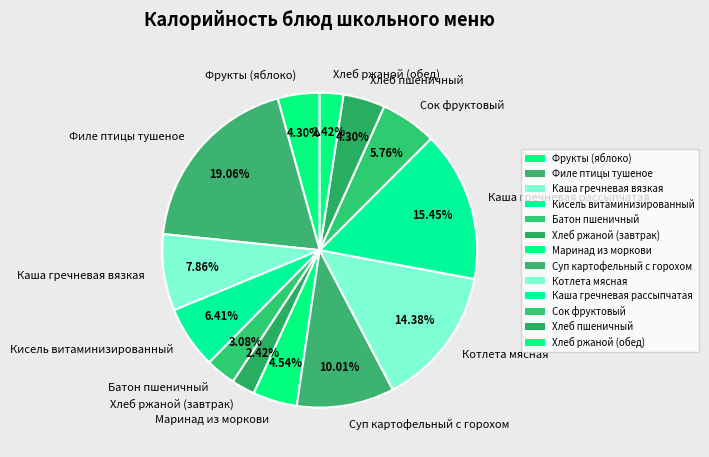

Which category has the biggest portion of the pie?

Филе птицы тушеное